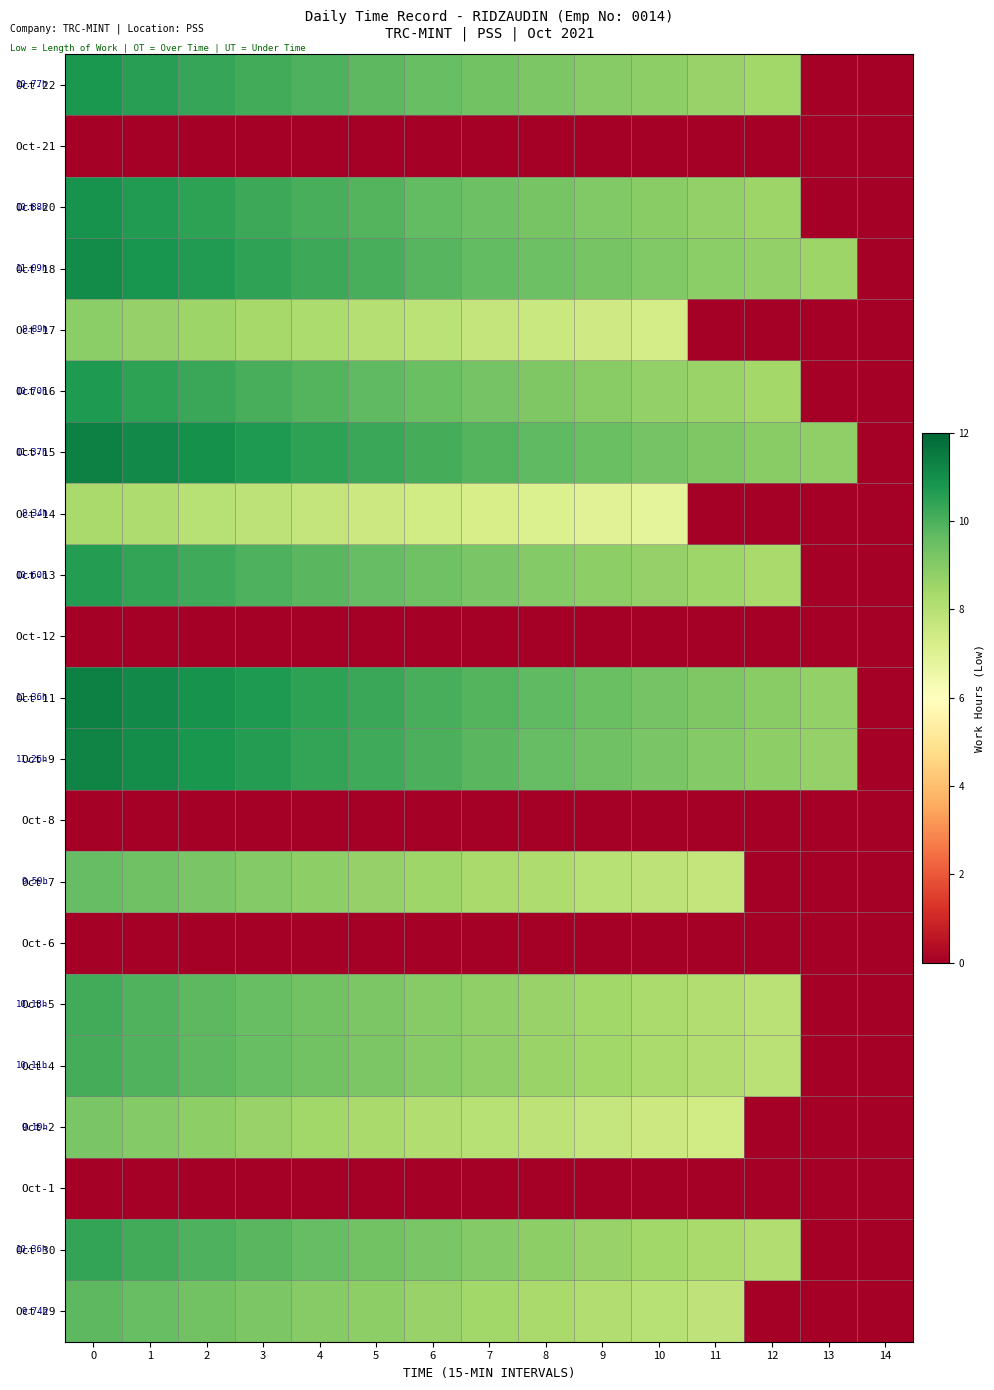

Reading left to right, what are all the values shown in this chart?

Oct-29: 0=9.7	1=9.5	2=9.4	3=9.2	4=9.0	5=8.8	6=8.6	7=8.5	8=8.3	9=8.1	10=8.0	11=7.8	12=0.0	13=0.0	14=0.0
Oct-30: 0=10.4	1=10.2	2=10.0	3=9.8	4=9.6	5=9.4	6=9.2	7=9.0	8=8.8	9=8.7	10=8.5	11=8.3	12=8.1	13=0.0	14=0.0
Oct-1: 0=0.0	1=0.0	2=0.0	3=0.0	4=0.0	5=0.0	6=0.0	7=0.0	8=0.0	9=0.0	10=0.0	11=0.0	12=0.0	13=0.0	14=0.0
Oct-2: 0=9.2	1=9.0	2=8.8	3=8.7	4=8.5	5=8.3	6=8.2	7=8.0	8=7.8	9=7.7	10=7.5	11=7.4	12=0.0	13=0.0	14=0.0
Oct-4: 0=10.1	1=9.9	2=9.7	3=9.5	4=9.3	5=9.1	6=9.0	7=8.8	8=8.6	9=8.4	10=8.3	11=8.1	12=8.0	13=0.0	14=0.0
Oct-5: 0=10.1	1=9.9	2=9.7	3=9.5	4=9.4	5=9.2	6=9.0	7=8.8	8=8.6	9=8.5	10=8.3	11=8.1	12=8.0	13=0.0	14=0.0
Oct-6: 0=0.0	1=0.0	2=0.0	3=0.0	4=0.0	5=0.0	6=0.0	7=0.0	8=0.0	9=0.0	10=0.0	11=0.0	12=0.0	13=0.0	14=0.0
Oct-7: 0=9.6	1=9.4	2=9.2	3=9.0	4=8.9	5=8.7	6=8.5	7=8.3	8=8.2	9=8.0	10=7.9	11=7.7	12=0.0	13=0.0	14=0.0
Oct-8: 0=0.0	1=0.0	2=0.0	3=0.0	4=0.0	5=0.0	6=0.0	7=0.0	8=0.0	9=0.0	10=0.0	11=0.0	12=0.0	13=0.0	14=0.0
Oct-9: 0=11.3	1=11.0	2=10.8	3=10.6	4=10.4	5=10.2	6=10.0	7=9.8	8=9.6	9=9.4	10=9.2	11=9.0	12=8.9	13=8.7	14=0.0
Oct-11: 0=11.4	1=11.1	2=10.9	3=10.7	4=10.5	5=10.3	6=10.1	7=9.9	8=9.7	9=9.5	10=9.3	11=9.1	12=8.9	13=8.8	14=0.0
Oct-12: 0=0.0	1=0.0	2=0.0	3=0.0	4=0.0	5=0.0	6=0.0	7=0.0	8=0.0	9=0.0	10=0.0	11=0.0	12=0.0	13=0.0	14=0.0
Oct-13: 0=10.6	1=10.4	2=10.2	3=10.0	4=9.8	5=9.6	6=9.4	7=9.2	8=9.0	9=8.9	10=8.7	11=8.5	12=8.3	13=0.0	14=0.0
Oct-14: 0=8.3	1=8.2	2=8.0	3=7.9	4=7.7	5=7.5	6=7.4	7=7.3	8=7.1	9=7.0	10=6.8	11=0.0	12=0.0	13=0.0	14=0.0
Oct-15: 0=11.4	1=11.1	2=10.9	3=10.7	4=10.5	5=10.3	6=10.1	7=9.9	8=9.7	9=9.5	10=9.3	11=9.1	12=8.9	13=8.8	14=0.0
Oct-16: 0=10.7	1=10.5	2=10.3	3=10.1	4=9.9	5=9.7	6=9.5	7=9.3	8=9.1	9=8.9	10=8.8	11=8.6	12=8.4	13=0.0	14=0.0
Oct-17: 0=8.9	1=8.7	2=8.5	3=8.4	4=8.2	5=8.0	6=7.9	7=7.7	8=7.6	9=7.4	10=7.3	11=0.0	12=0.0	13=0.0	14=0.0
Oct-18: 0=11.1	1=10.9	2=10.7	3=10.4	4=10.2	5=10.0	6=9.8	7=9.6	8=9.5	9=9.3	10=9.1	11=8.9	12=8.7	13=8.6	14=0.0
Oct-20: 0=10.9	1=10.7	2=10.5	3=10.2	4=10.0	5=9.8	6=9.6	7=9.5	8=9.3	9=9.1	10=8.9	11=8.7	12=8.6	13=0.0	14=0.0
Oct-21: 0=0.0	1=0.0	2=0.0	3=0.0	4=0.0	5=0.0	6=0.0	7=0.0	8=0.0	9=0.0	10=0.0	11=0.0	12=0.0	13=0.0	14=0.0
Oct-22: 0=10.8	1=10.6	2=10.3	3=10.1	4=9.9	5=9.7	6=9.6	7=9.4	8=9.2	9=9.0	10=8.8	11=8.6	12=8.5	13=0.0	14=0.0